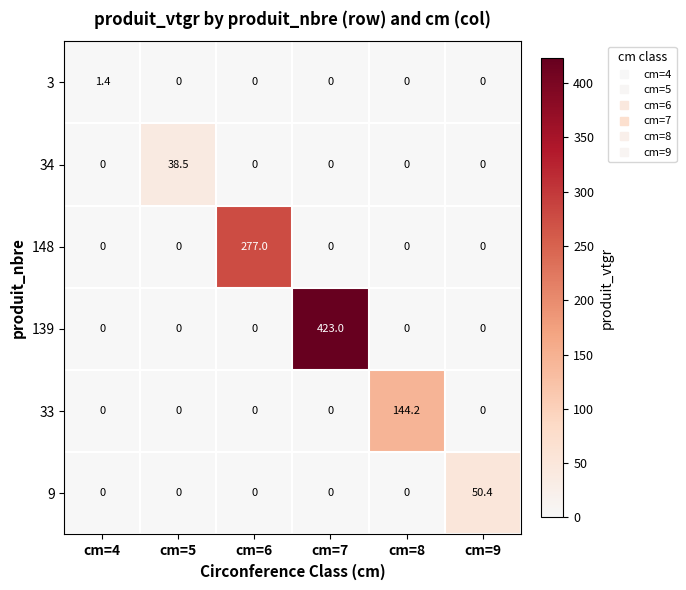

How many data points does each series have?

6